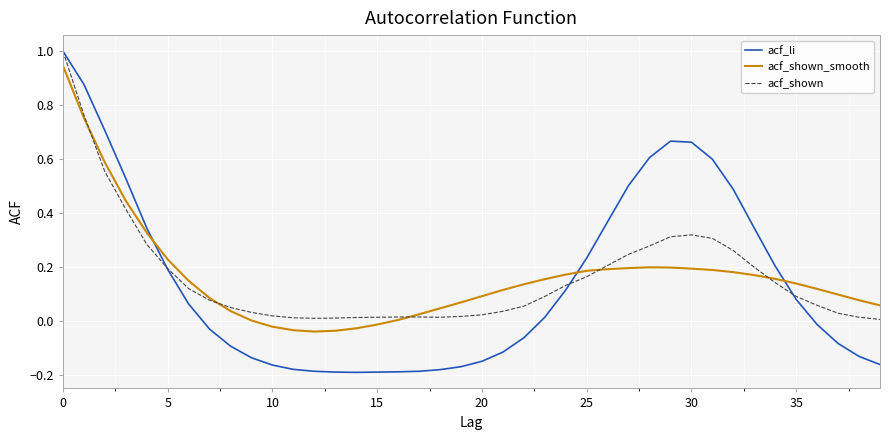

Which series ends up on top after the final intersection of acf_shown_smooth and acf_li?

acf_shown_smooth